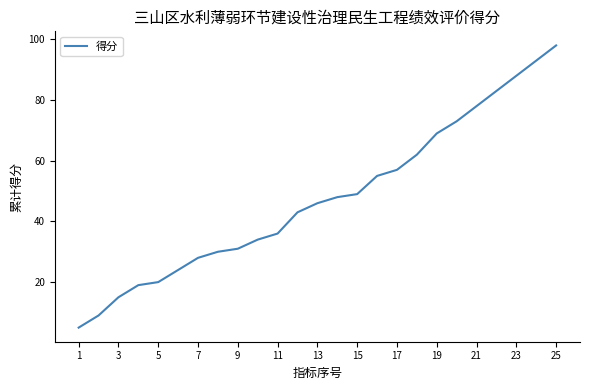

What is the difference between the maximum and minimum values?

93